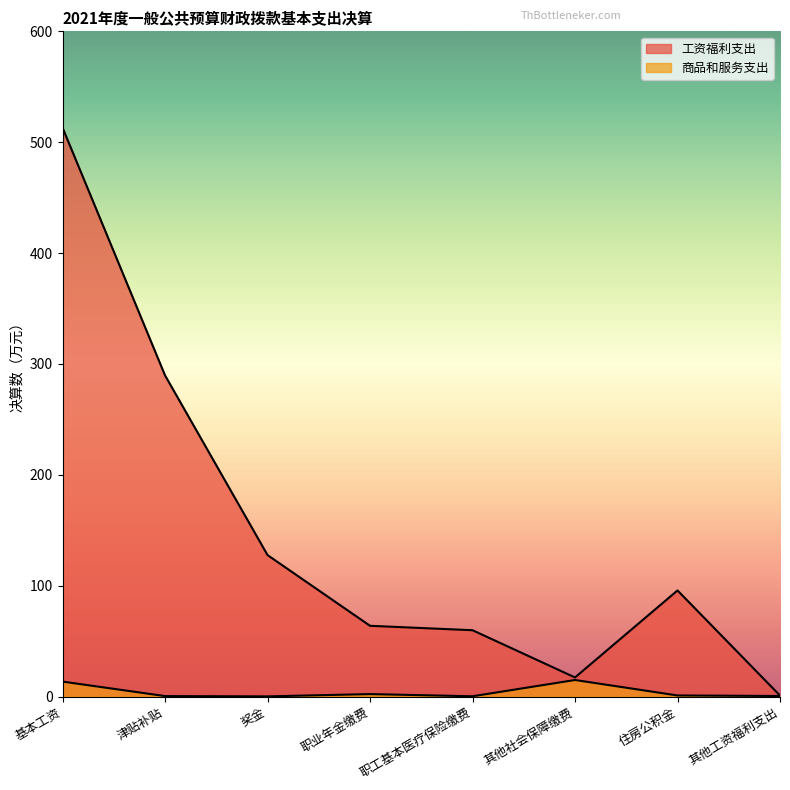

Reading left to right, transcribe all the data shown in this chart.

工资福利支出: 基本工资=513.1	津贴补贴=289.7	奖金=127.6	职业年金缴费=63.8	职工基本医疗保险缴费=59.8	其他社会保障缴费=17.2	住房公积金=95.7	其他工资福利支出=0.9
商品和服务支出: 基本工资=13.5	津贴补贴=0.4	奖金=0.1	职业年金缴费=2.2	职工基本医疗保险缴费=0.2	其他社会保障缴费=14.9	住房公积金=0.9	其他工资福利支出=0.5